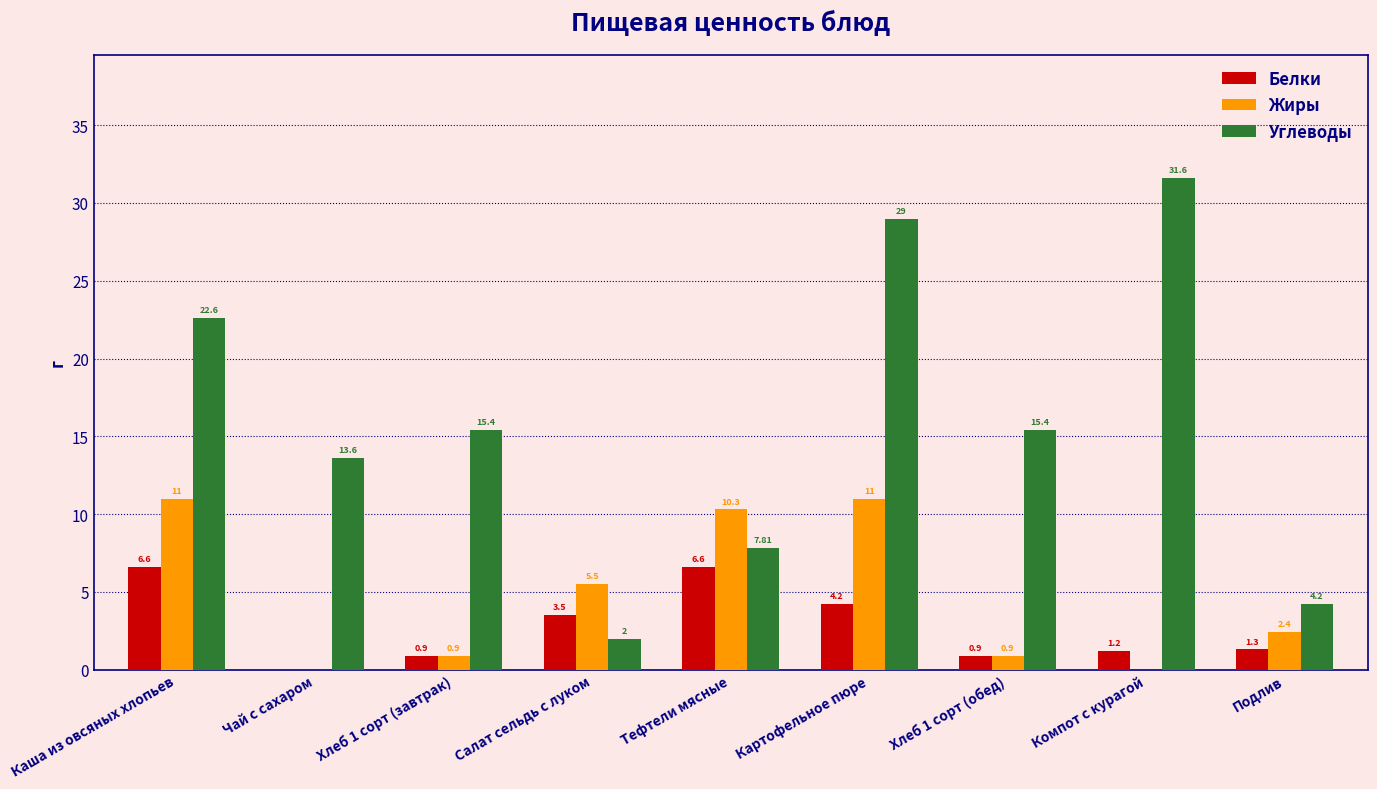

Which series has the widest spread of values?

Углеводы